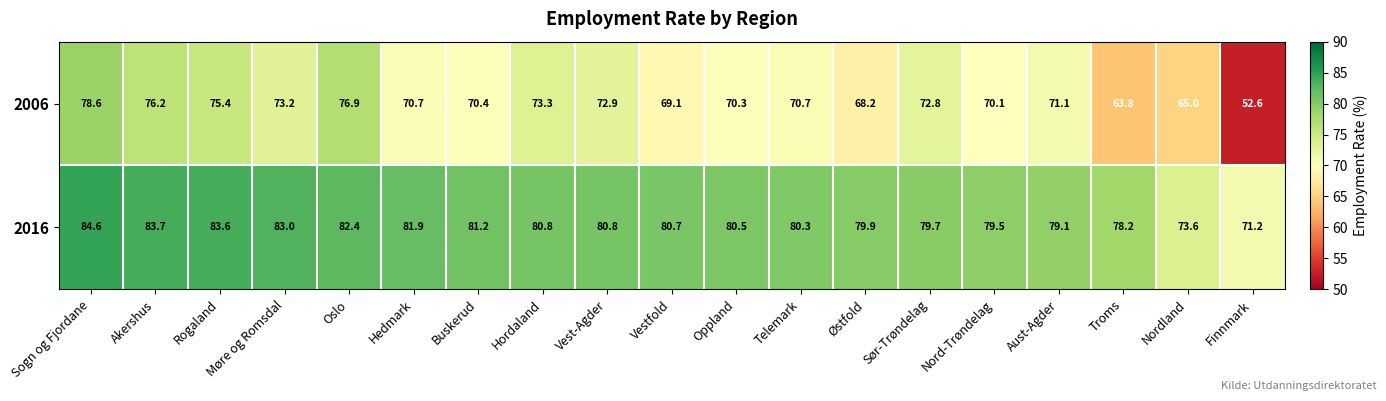

What is the minimum value for 2006?

52.6